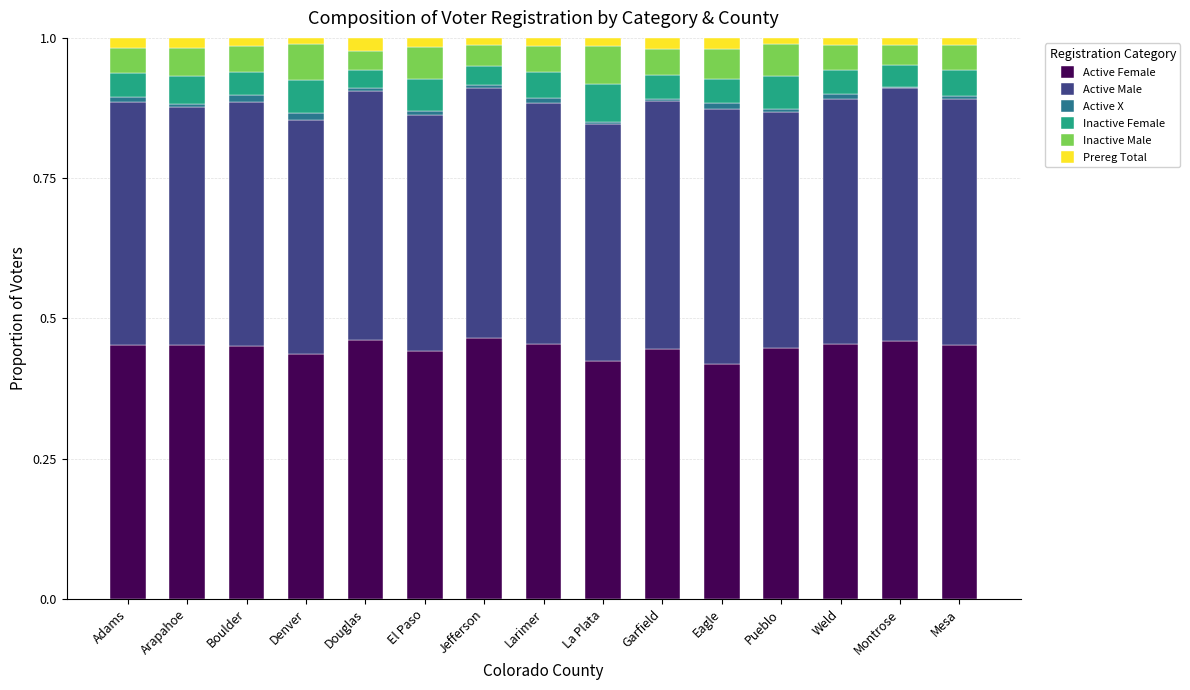

What is the total value across all series at Pueblo?

1.0